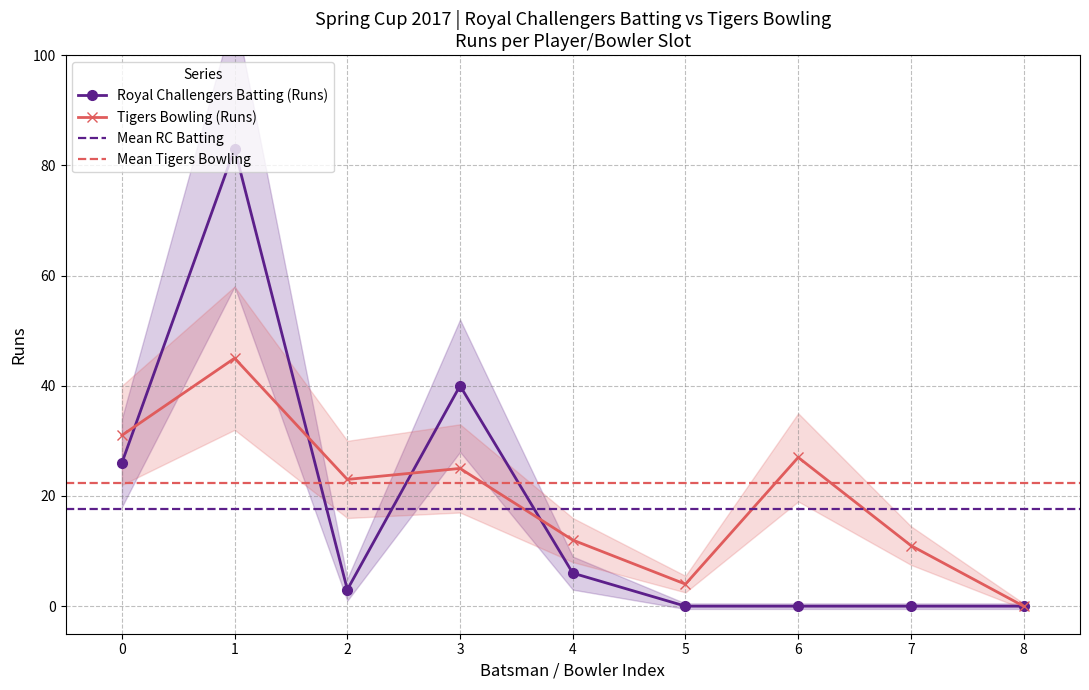

Reading right to left, list all the values displayed in this chart.

Royal Challengers Batting (Runs): 0	0	0	0	6	40	3	83	26
Tigers Bowling (Runs): 0	11	27	4	12	25	23	45	31